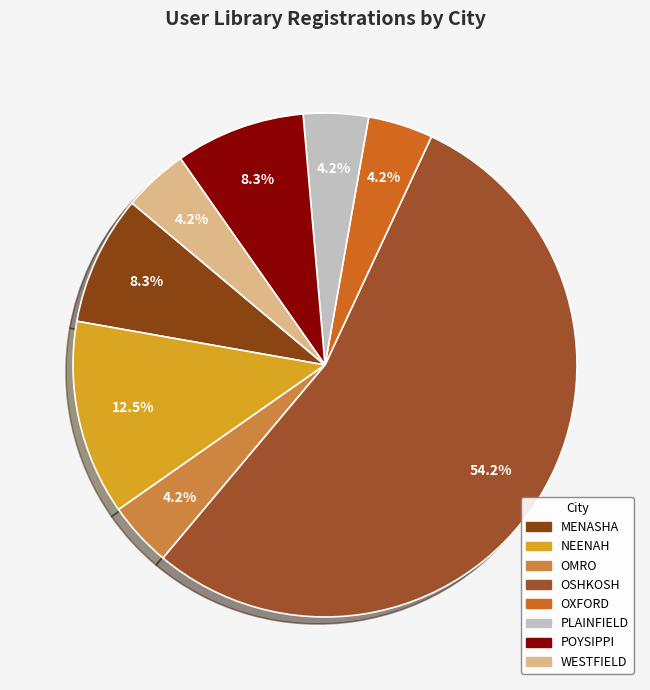

Which slice represents more than half of the pie?

OSHKOSH